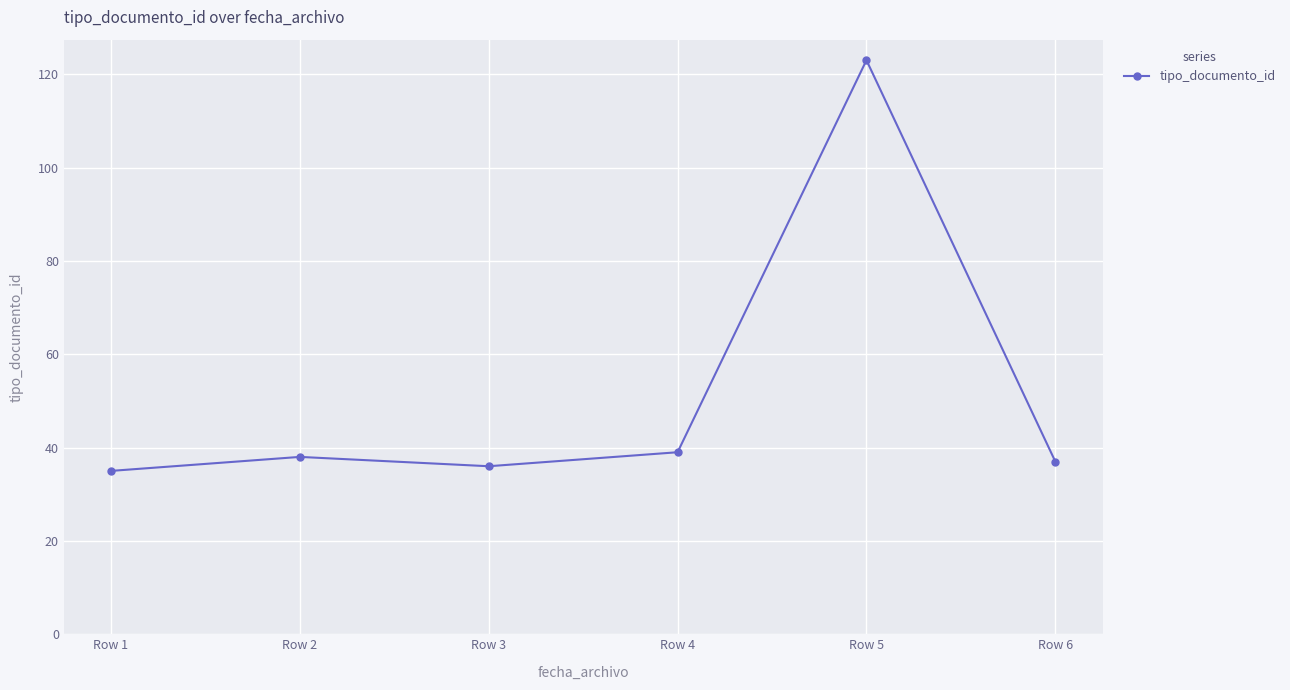

How many interior local peaks (higher than both neighbors) does the data have?

2